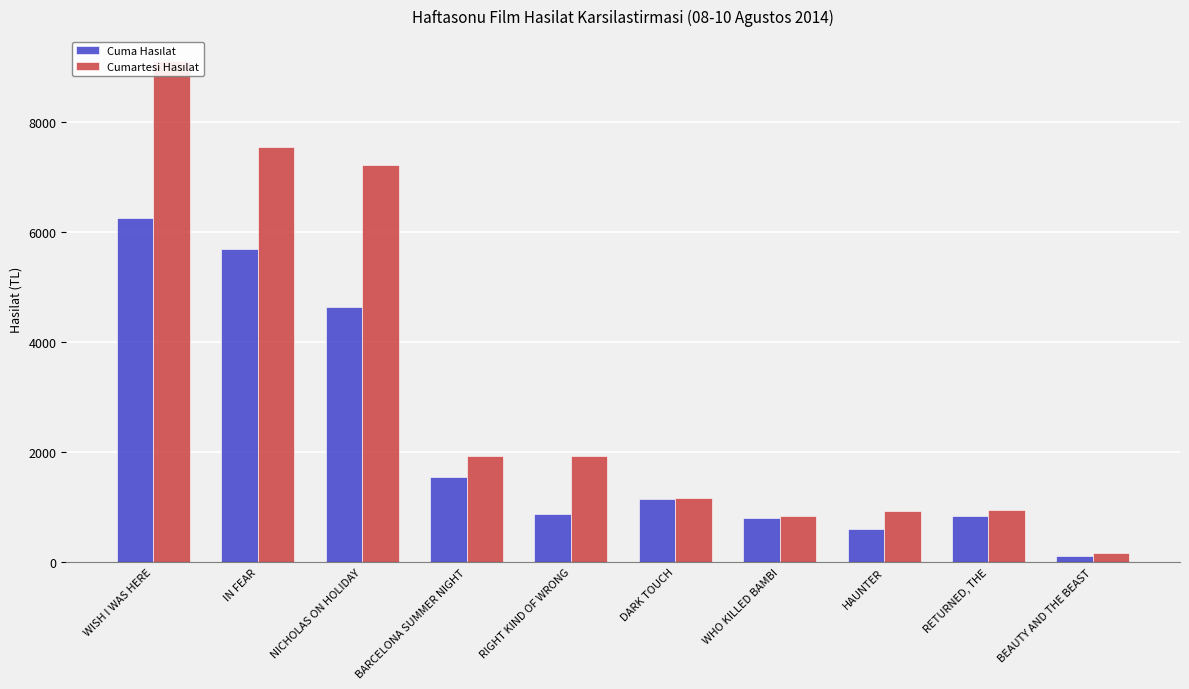

What is the total value across all series at HAUNTER?

1519.5